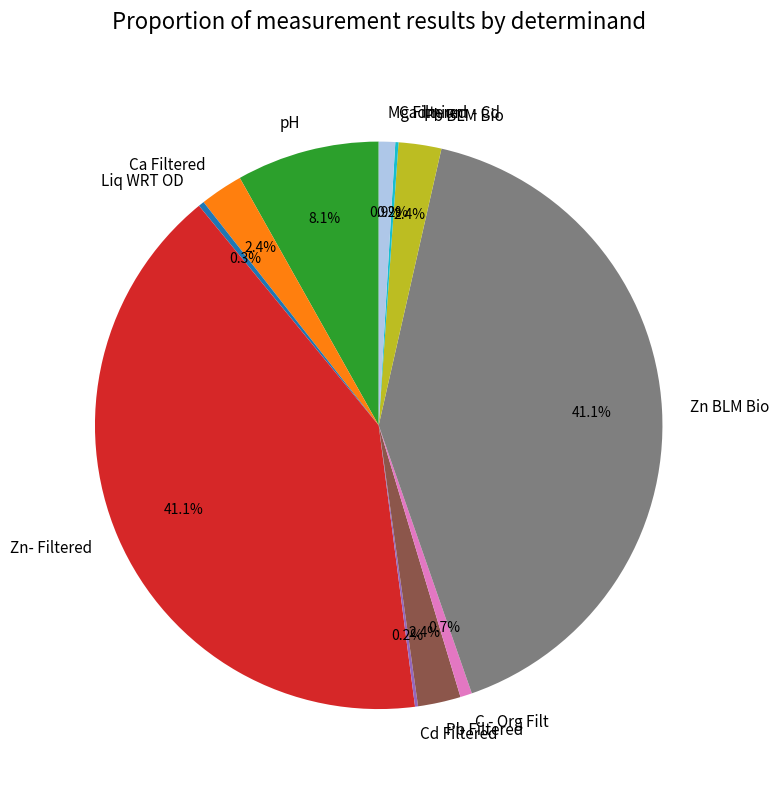

Approximately how many times larger is the value at Mg Filtered compared to Ca Filtered?

0.4